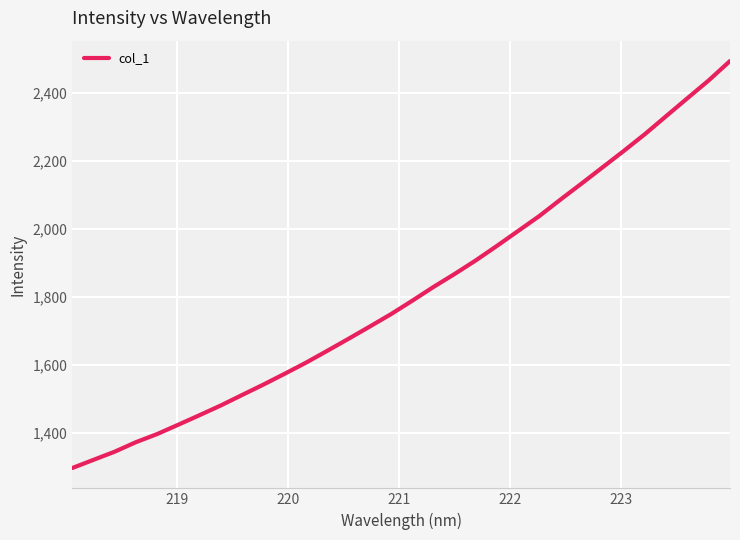

What is the maximum value shown in the chart?

2493.4